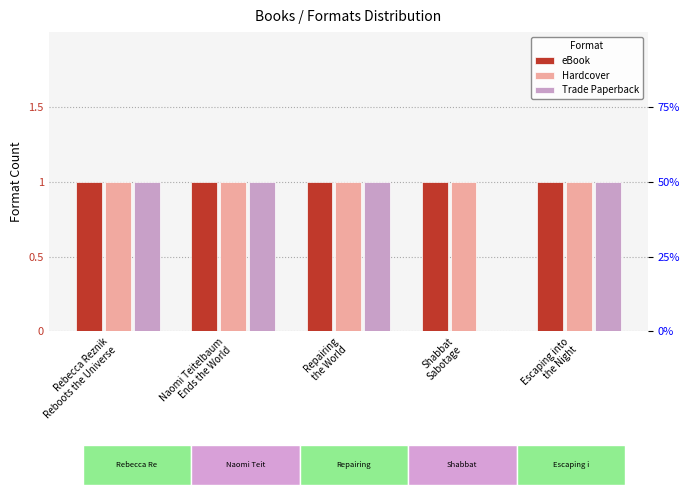

Is it true that eBook equals 1 at Shabbat
Sabotage?

True